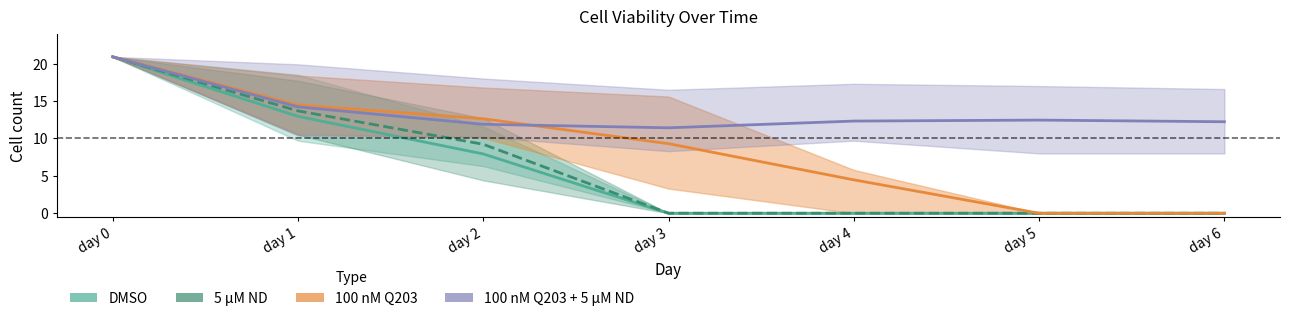

Between day 1 and day 4, which is larger?

day 1